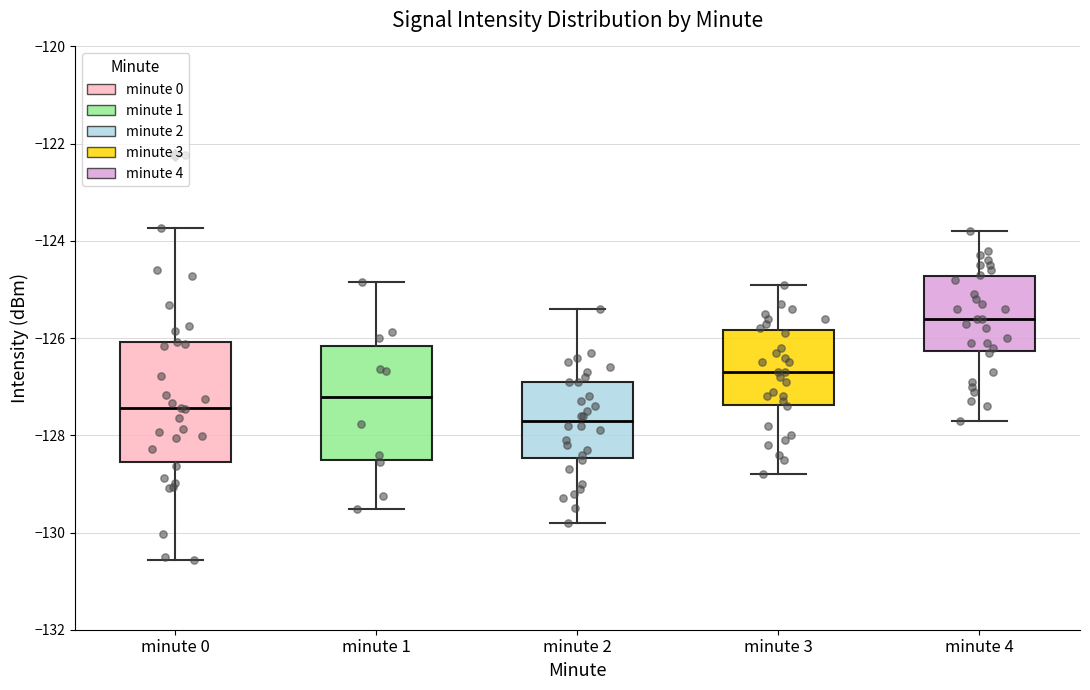

Where is the upper edge of the box for minute 4 on the y-axis? The values are not printed on the chart, so give them approximately, as read against the axis.

-124.8